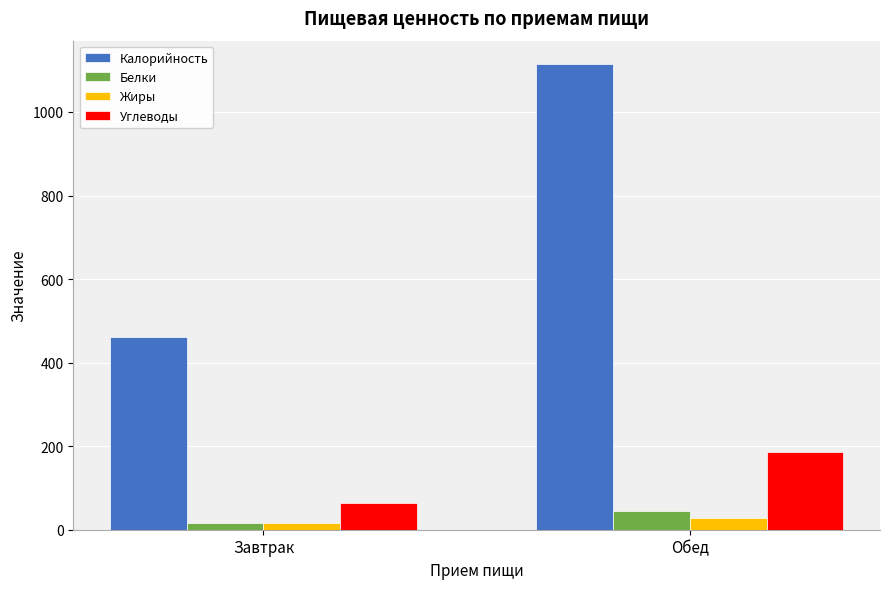

Which label corresponds to the largest value in the chart?

Обед